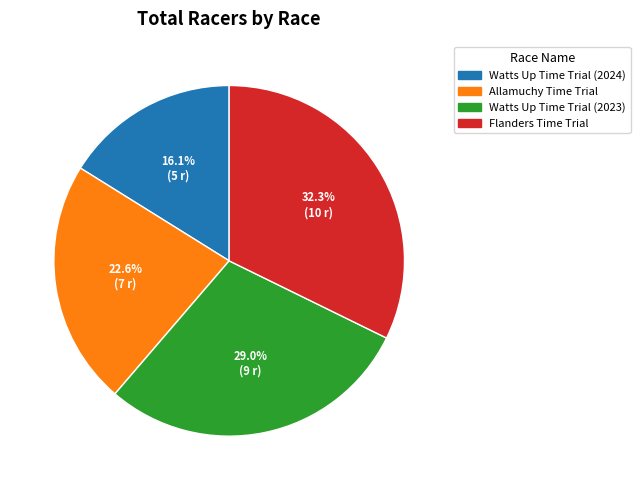

Does Watts Up Time Trial (2023) account for over 50% of the chart?

No